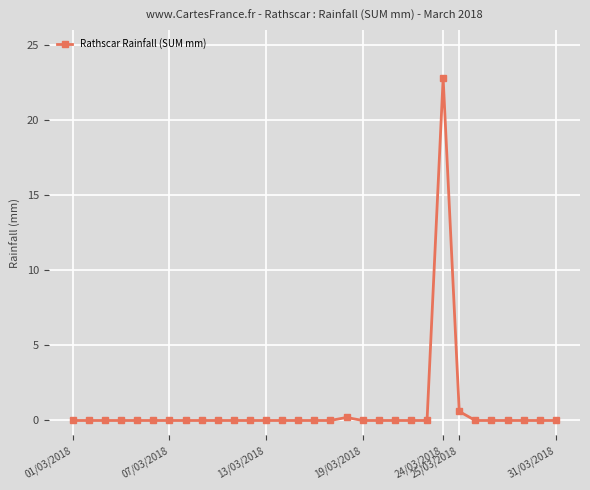

What is the sum of all values?

23.6